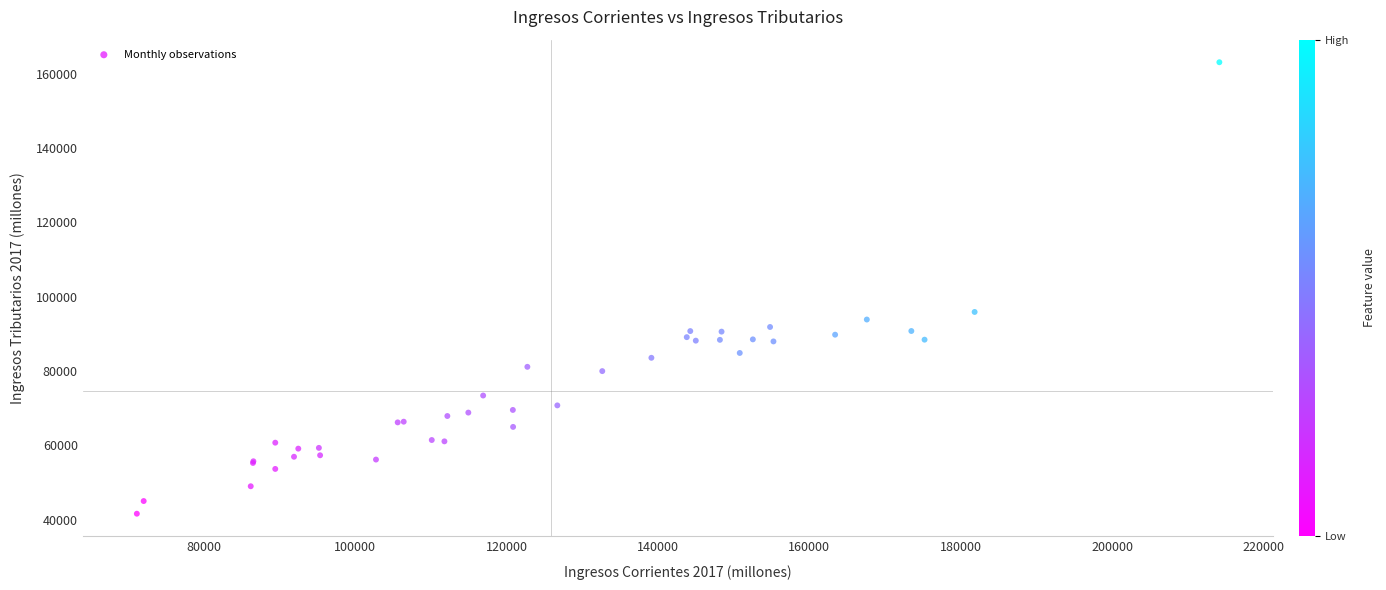

What Y value in the scatter plot is closest to 102361?

95911.1